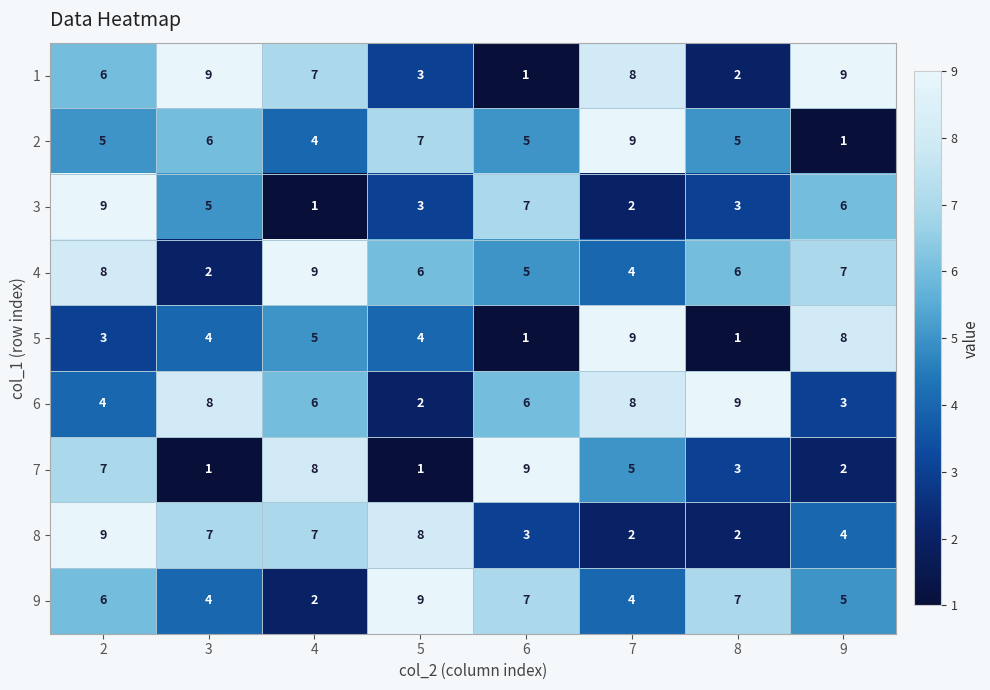

What is the average value of the 2 series?

5